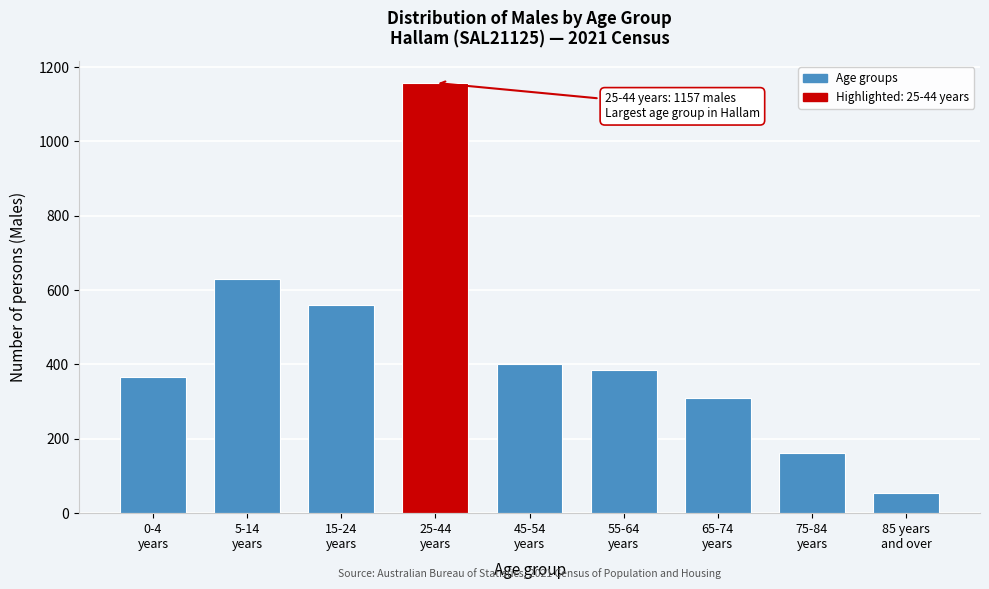

Reading left to right, list all the values displayed in this chart.

365	630	560	1157	402	386	310	162	53